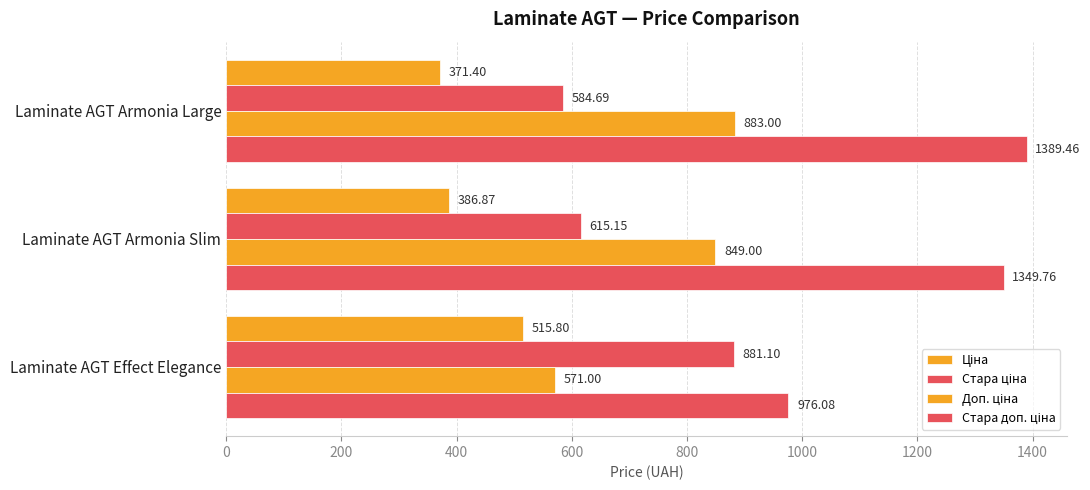

Count the number of categories in the chart.

3